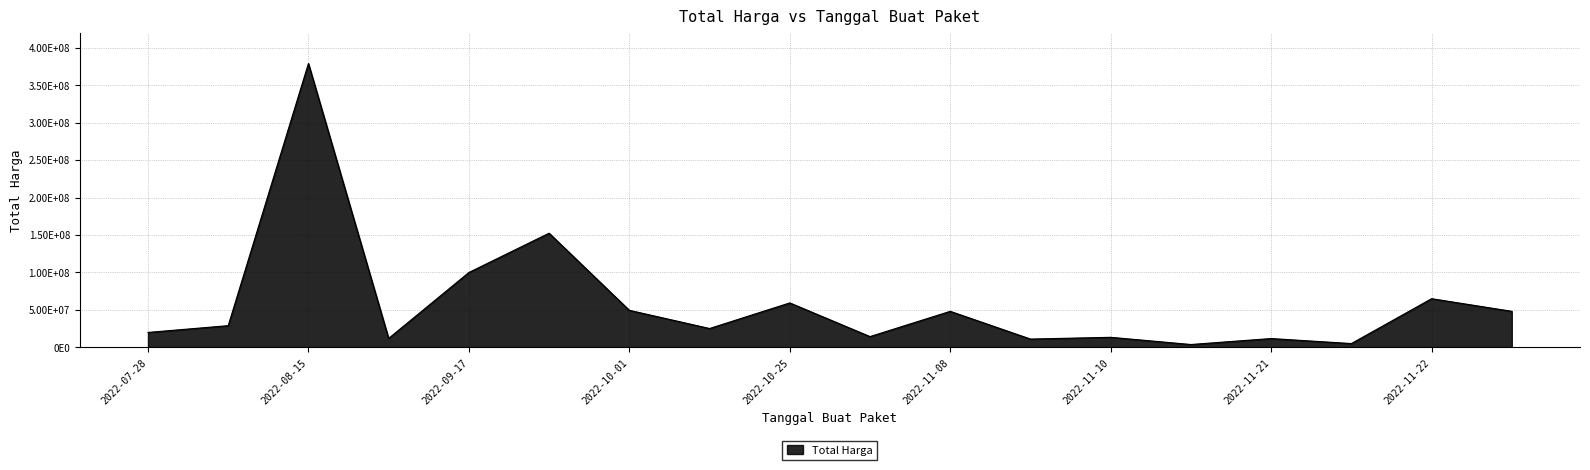

At which category does the chart reach its peak across all series?

2022-08-15